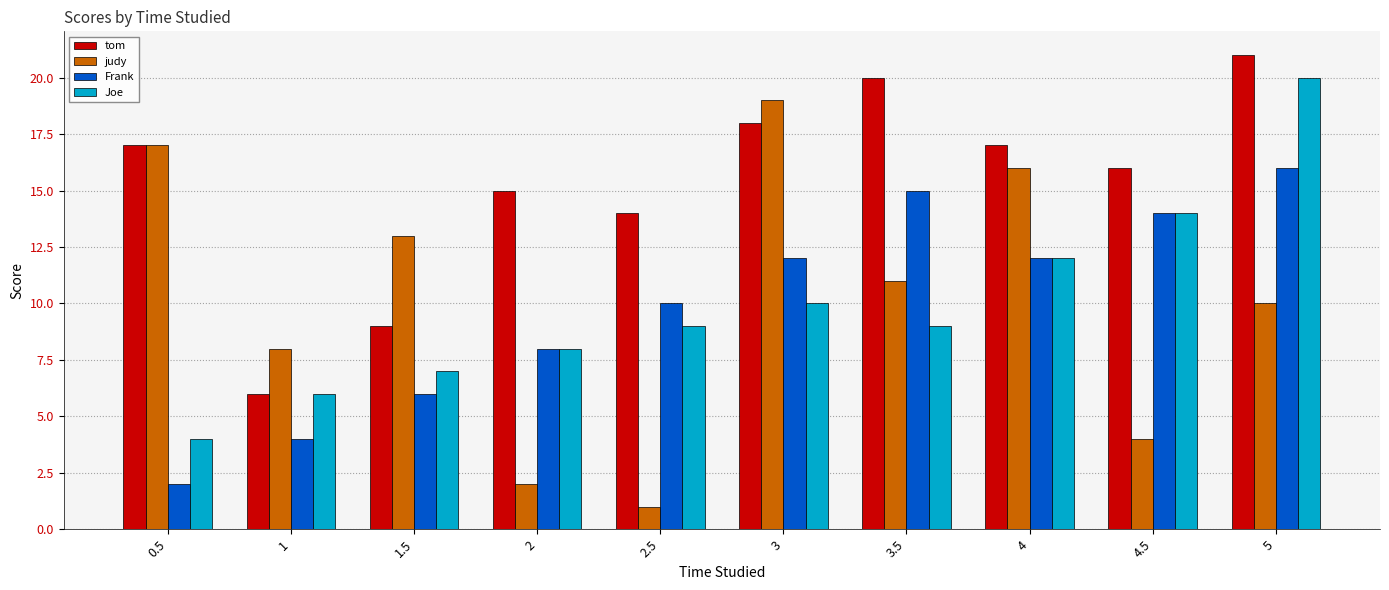

At which category is the sum across all series the highest?

5